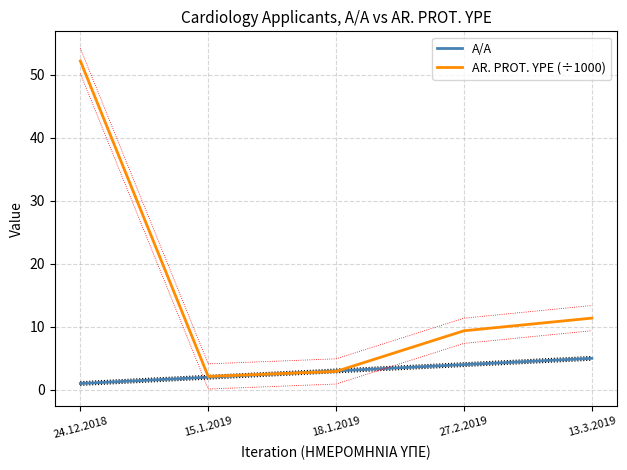

What is the average value of the A/A series?

3.0